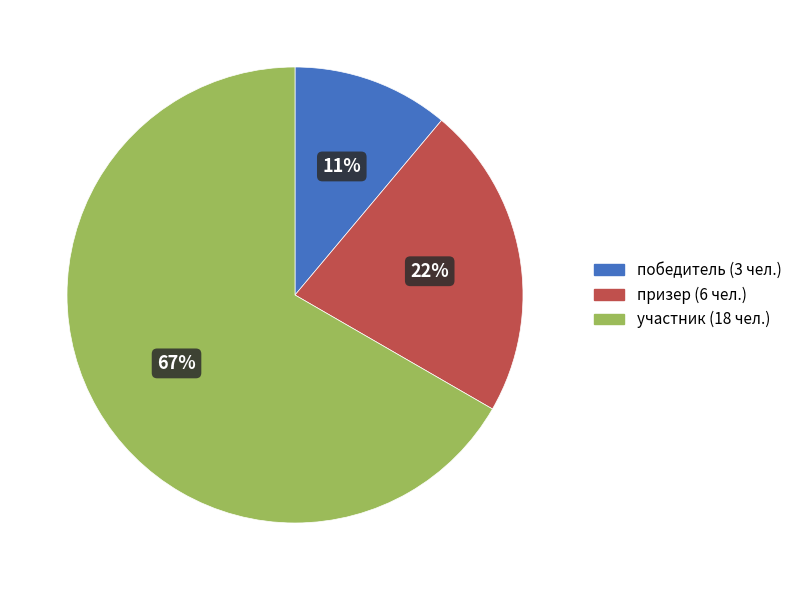

What is the majority slice?

участник